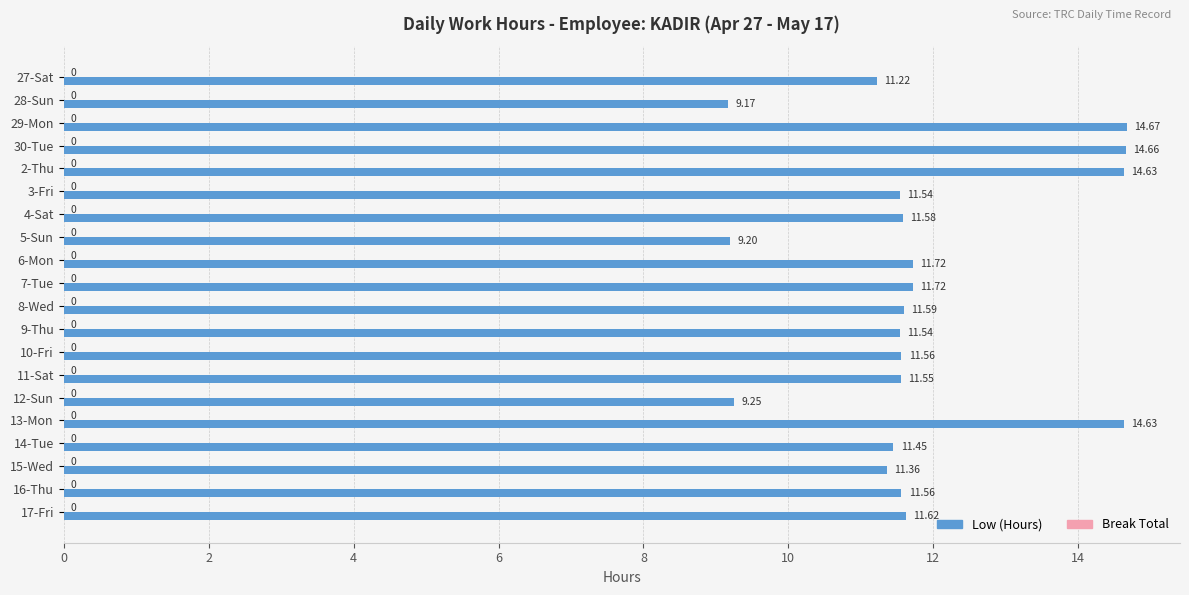

What is the ratio of the value at 8-Wed to the value at 12-Sun?

1.3